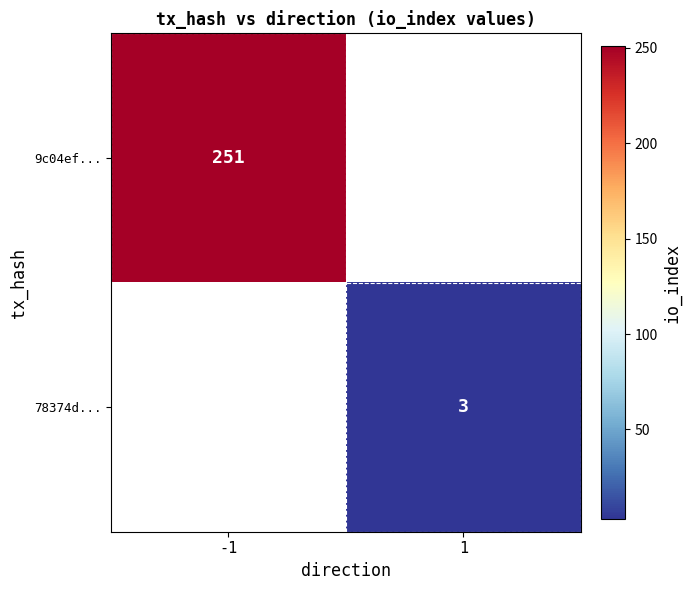

The value of 9c04ef... at -1 is 110. True or false?

False